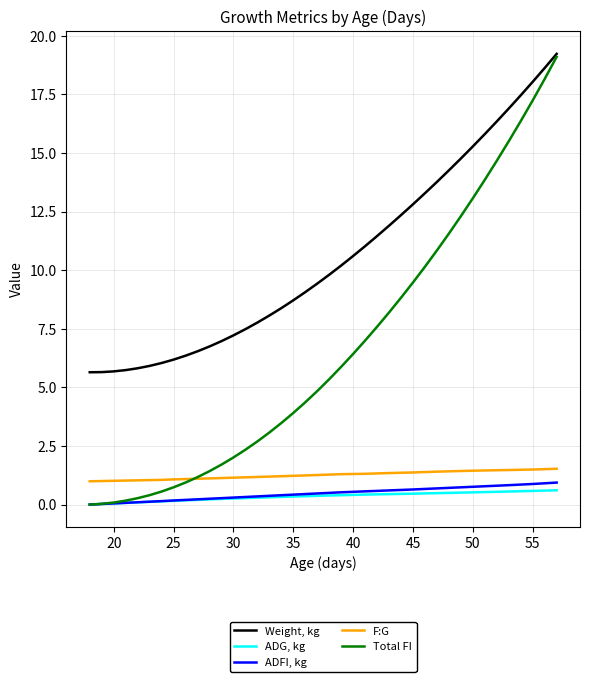

What are all the series names shown in the legend?

Weight, kg, ADG, kg, ADFI, kg, F:G, Total FI